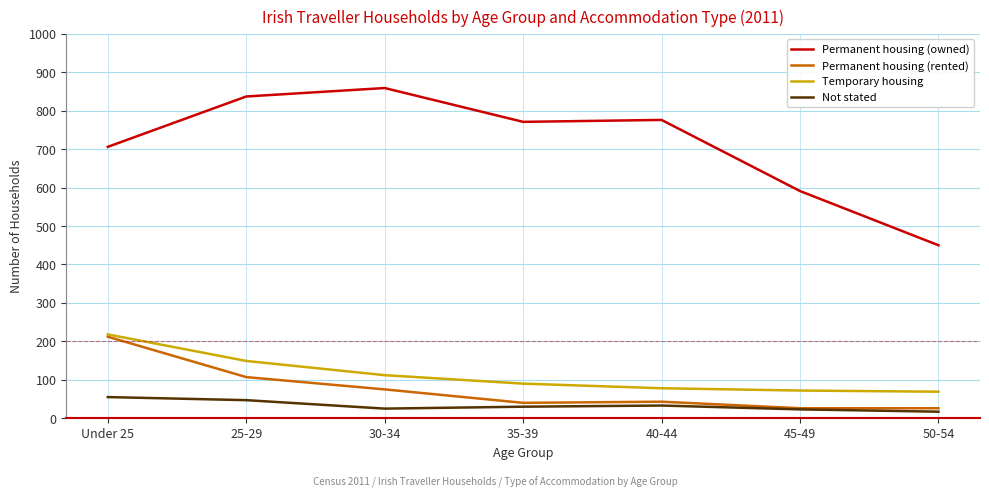

Rank the series at 25-29 from lowest to highest value.

Not stated, Permanent housing (rented), Temporary housing, Permanent housing (owned)